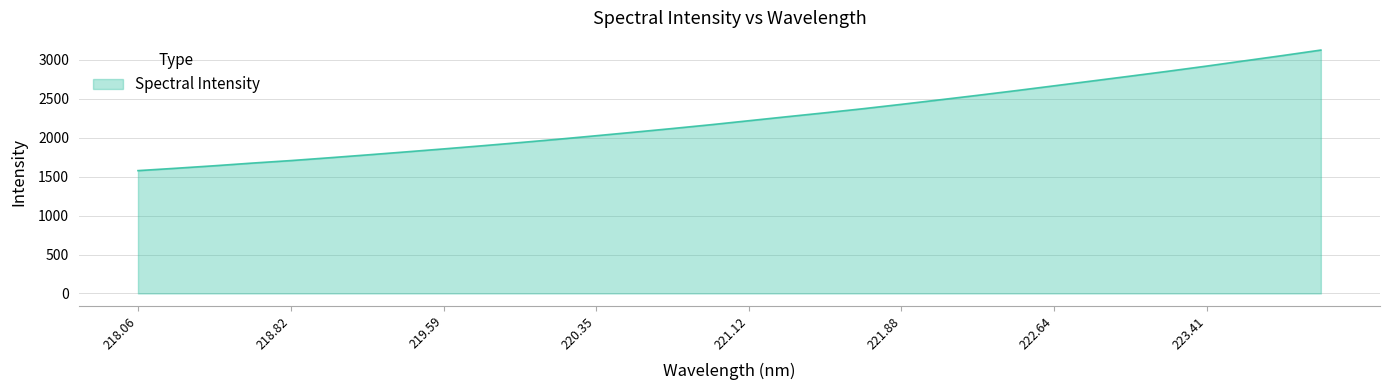

What is the maximum value shown in the chart?

3127.7